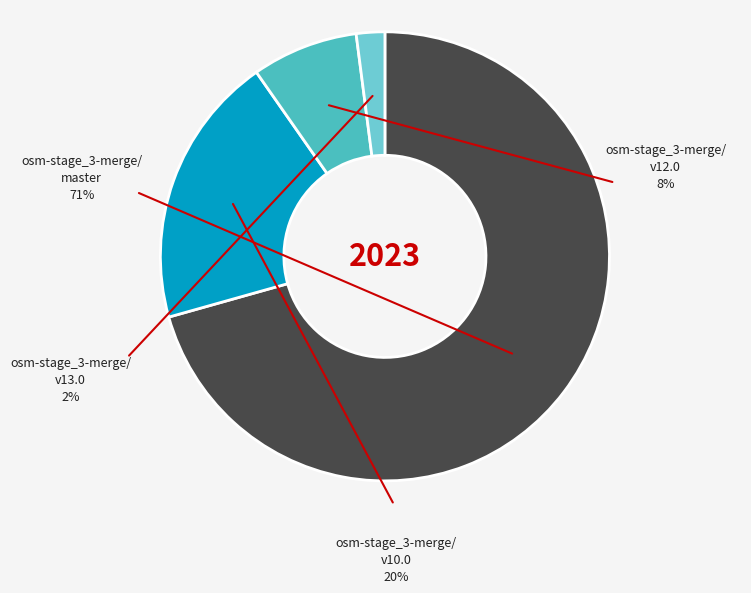

How many segments does this pie chart have?

4